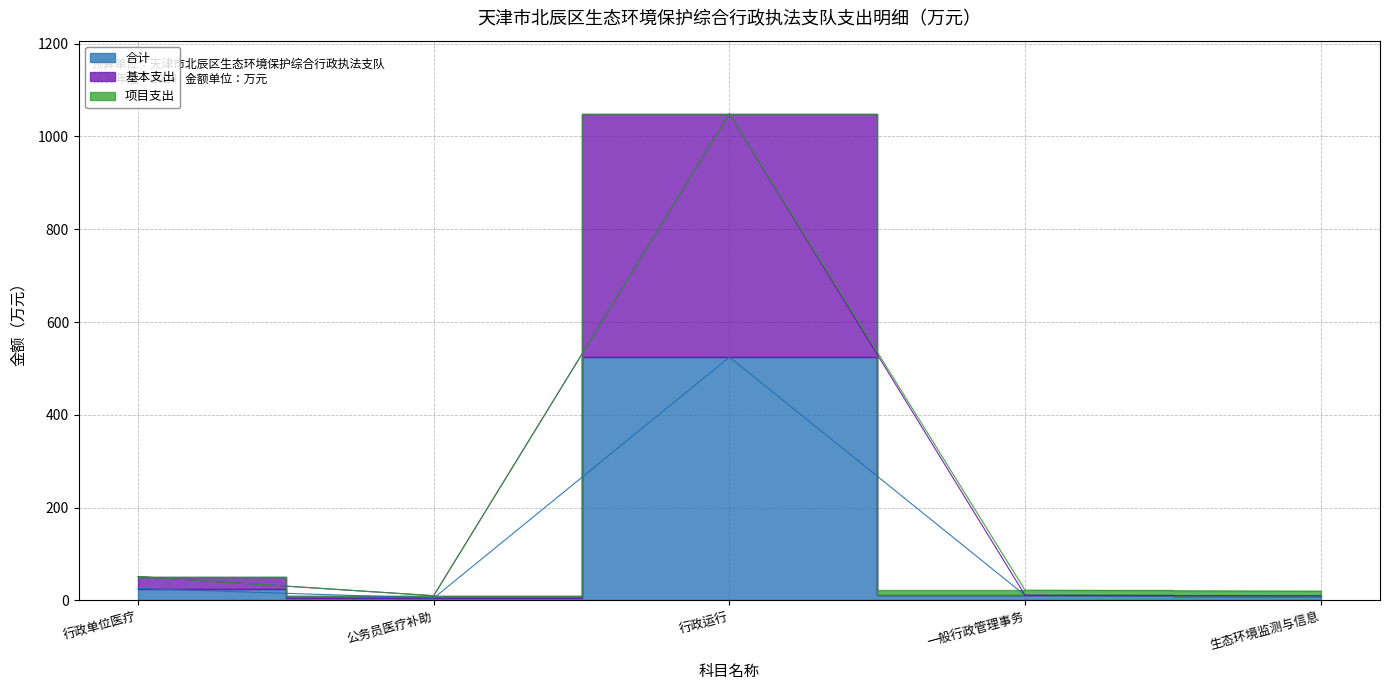

Between 一般行政管理事务 and 行政运行, which is larger?

行政运行